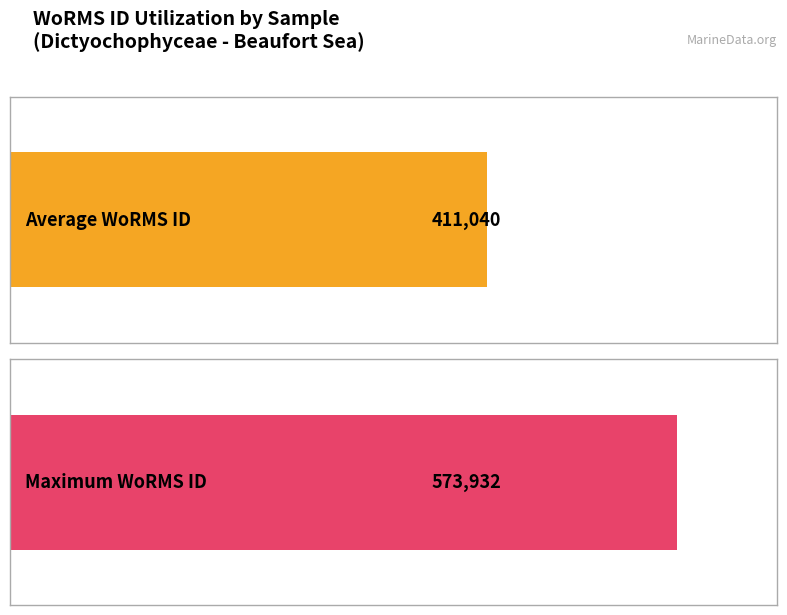

The value at 70.55, -140.8 is 942844. True or false?

False